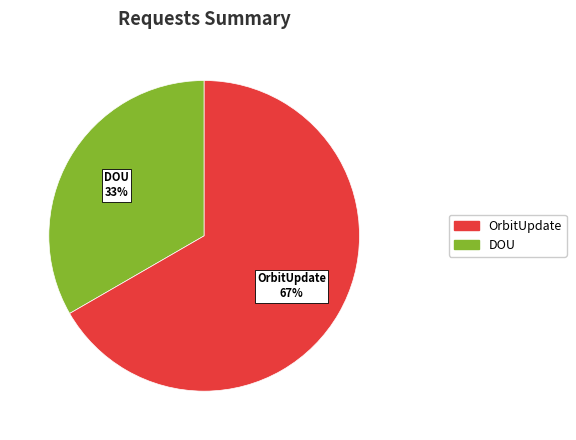

To the nearest percent, what is the average slice percentage?

50%